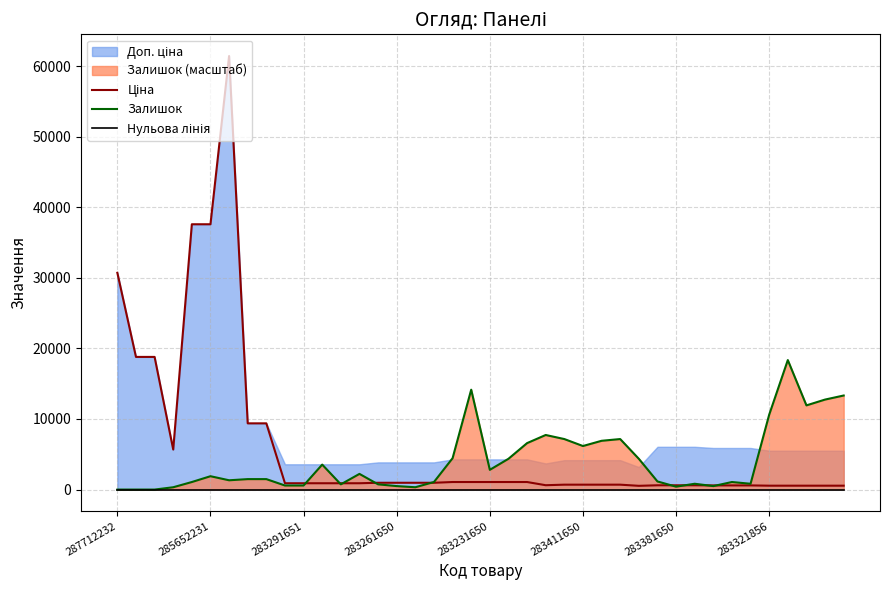

What is the highest value of the Залишок series?

18348.0